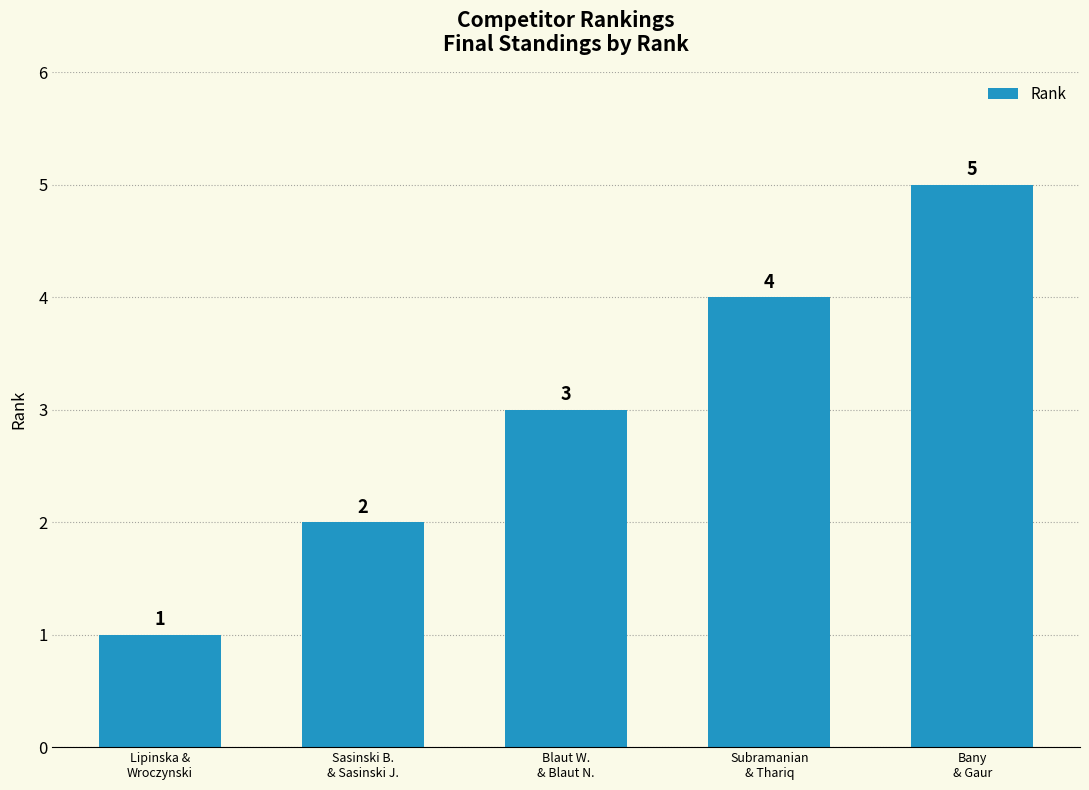

What is the label of the 5th bar from the right?

Lipinska &
Wroczynski